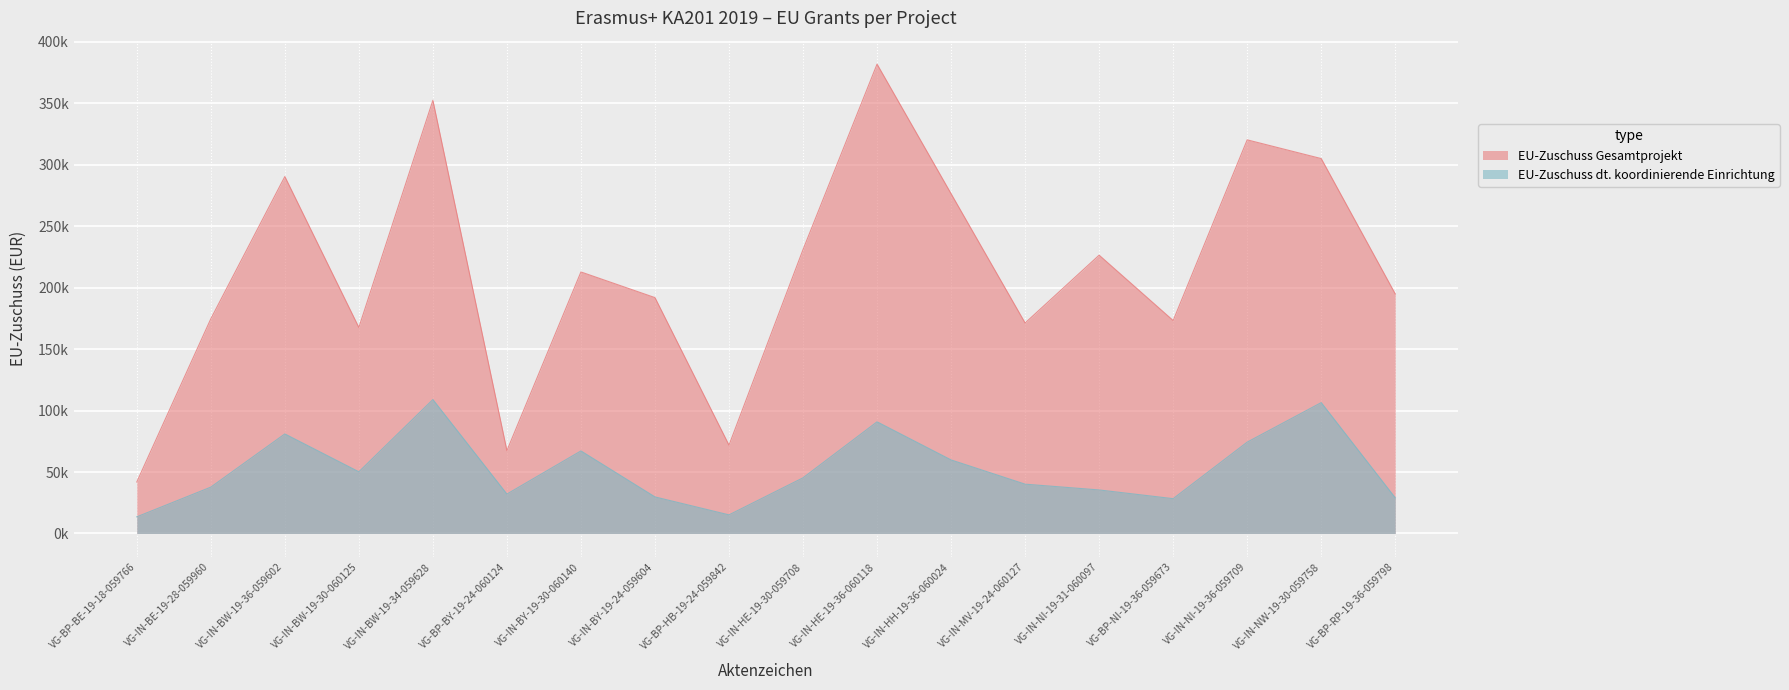

What is the label of the 10th point from the right?

VG-BP-HB-19-24-059842